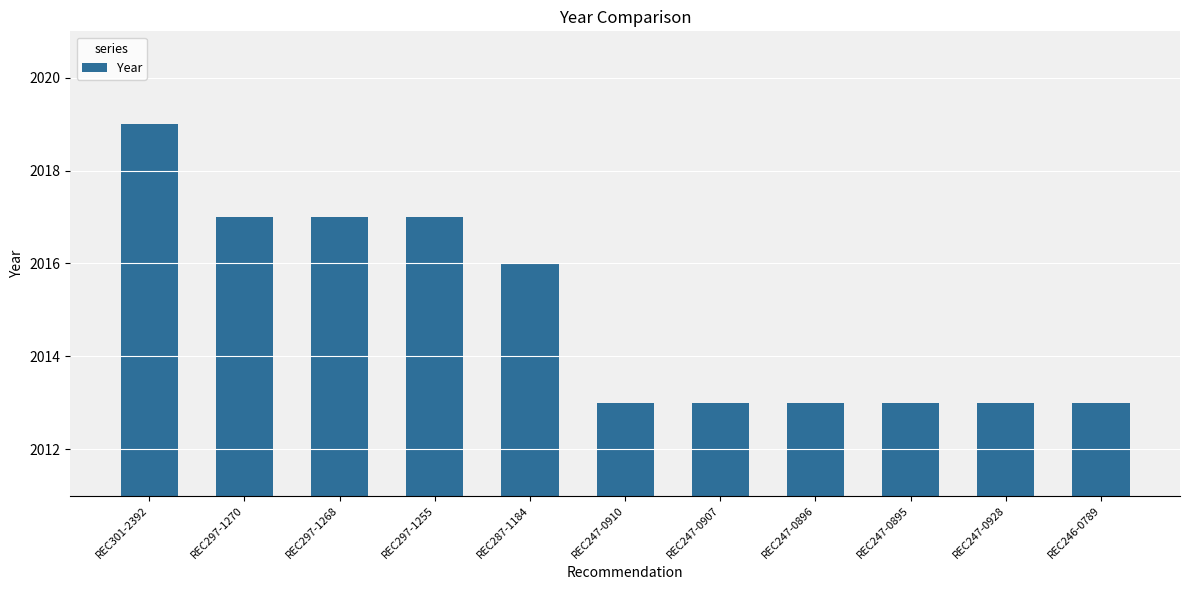

What is the ratio of the value at REC247-0896 to the value at REC297-1268?

1.0